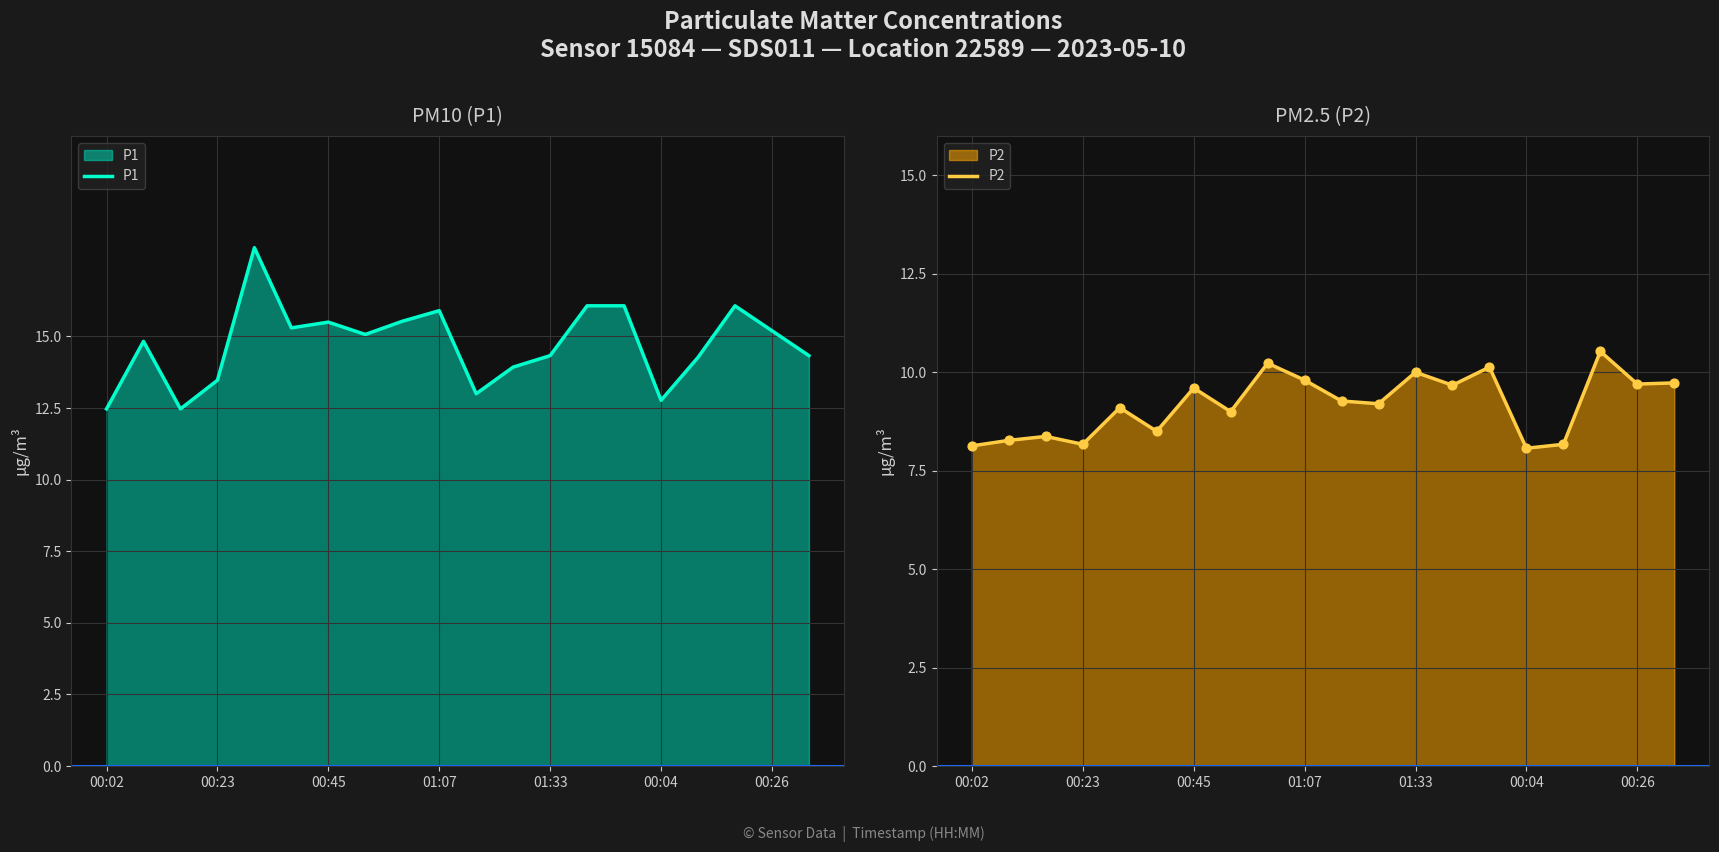

What is the highest value of the P1 series?

18.1